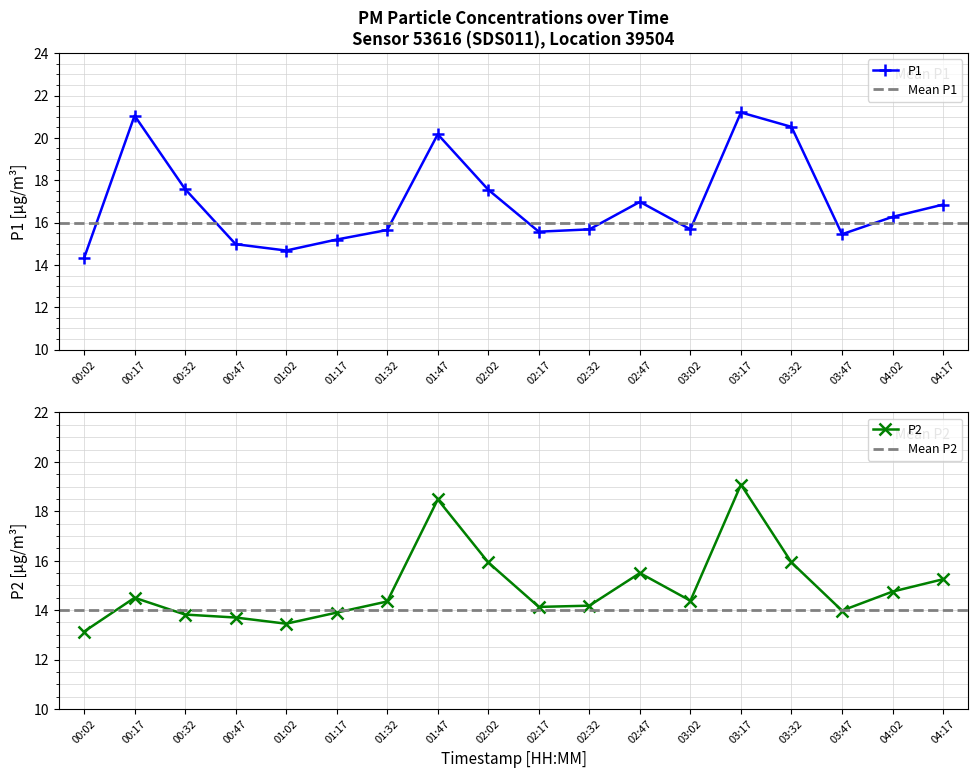

What is the maximum value for P1?

21.2